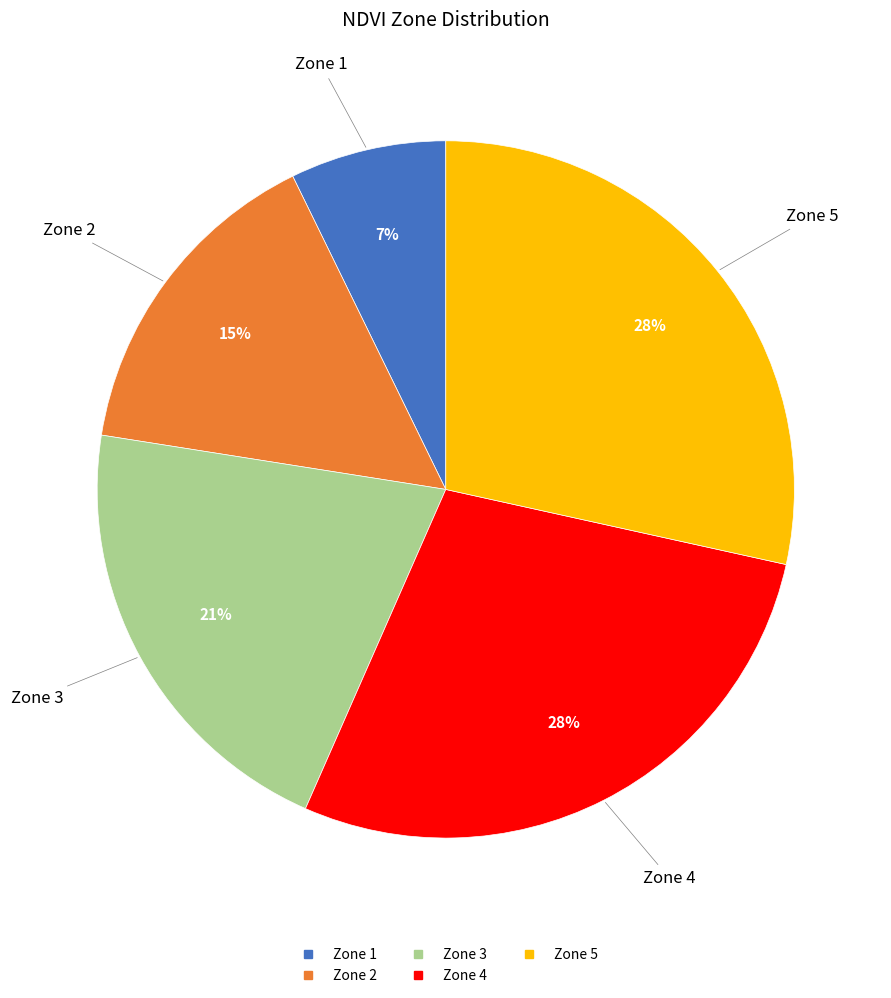

How many slices are in this pie chart?

5